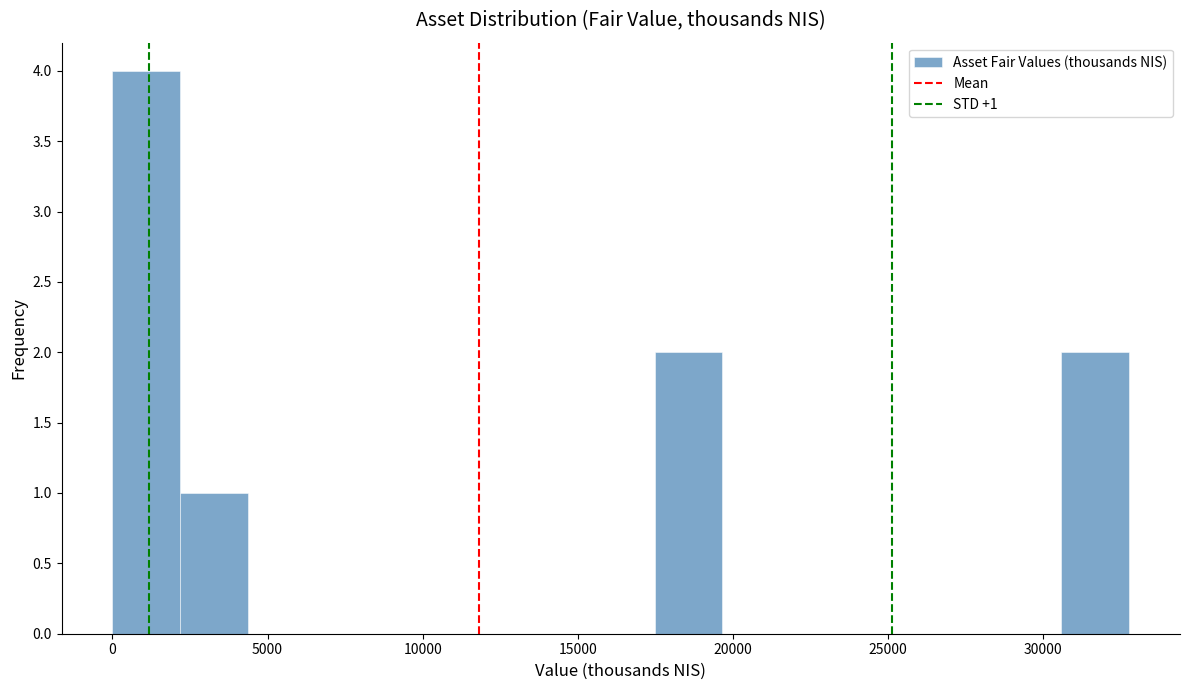

Which range on the x-axis has the tallest bar?

0 to 2000